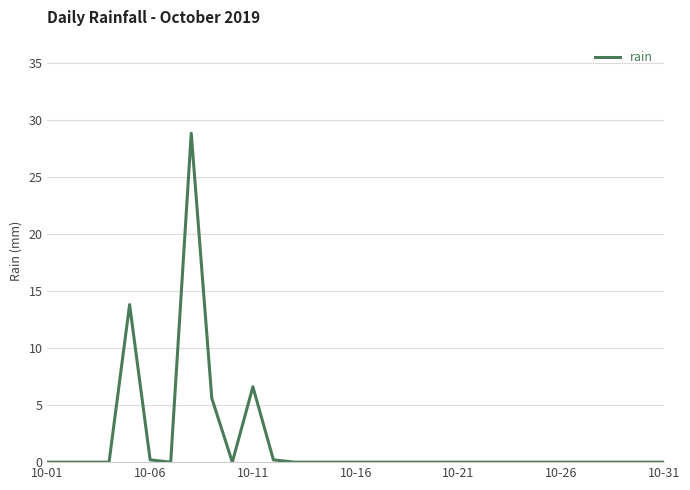

Count the number of categories in the chart.

31